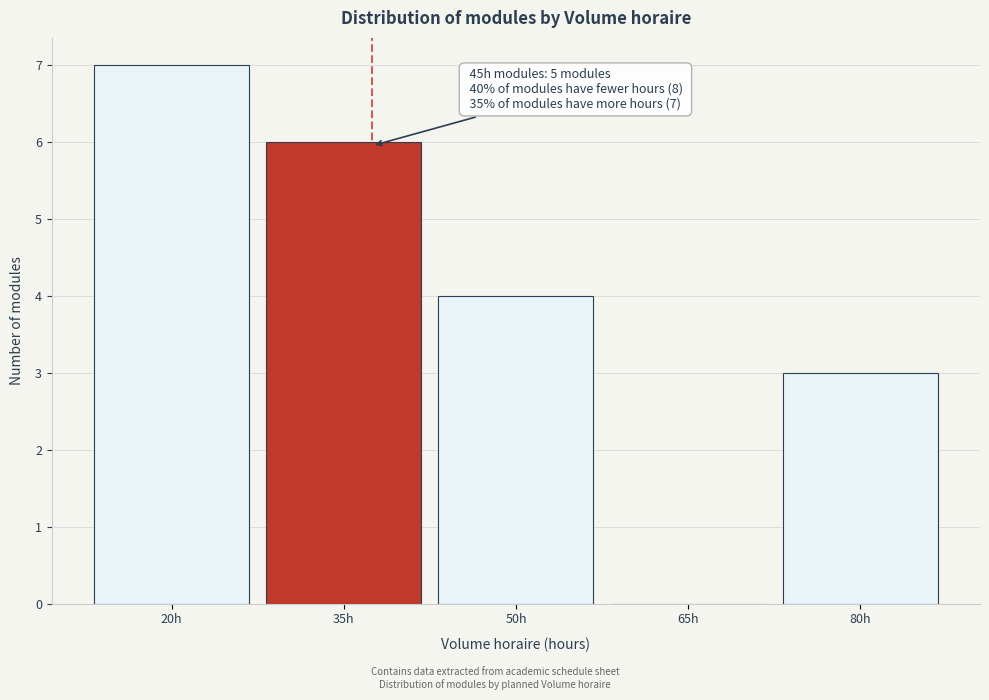

Reading left to right, list all the values displayed in this chart.

20h=7	35h=6	50h=4	65h=0	80h=3